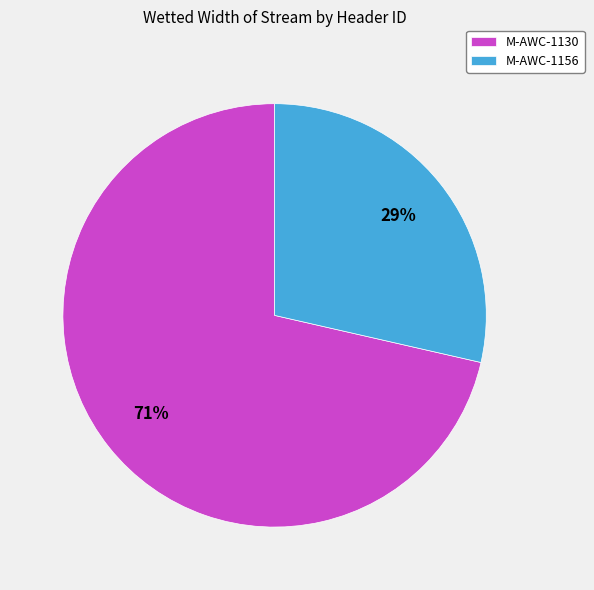

Combined, do M-AWC-1130 and M-AWC-1156 account for over 50%?

Yes